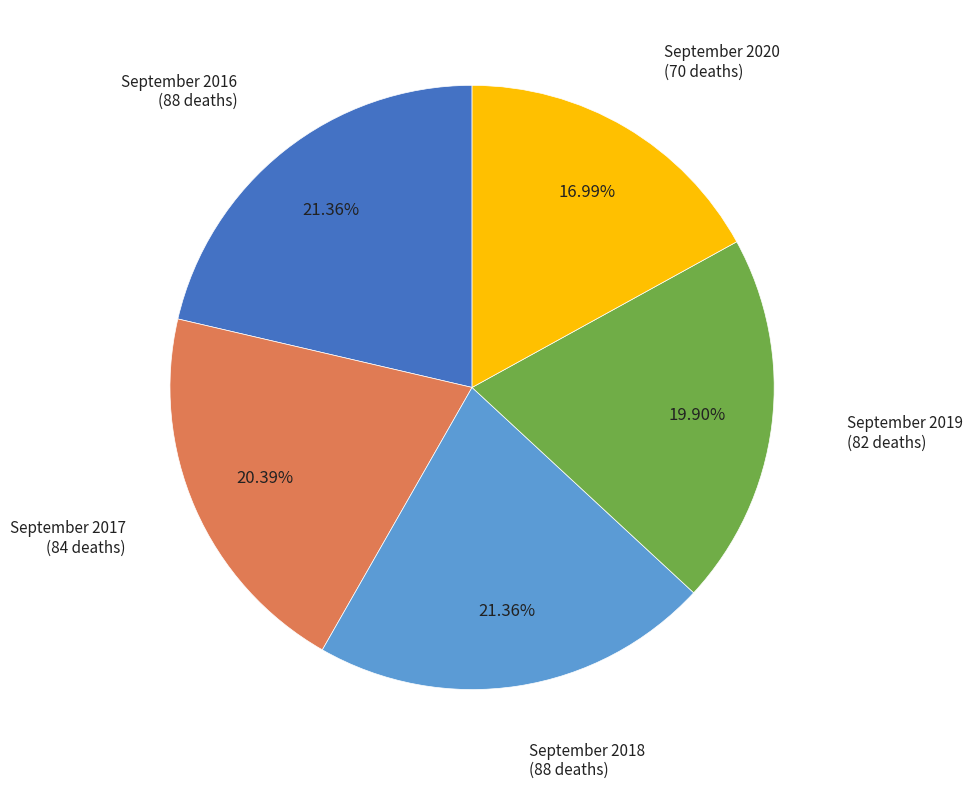

Does any single category account for the majority?

No